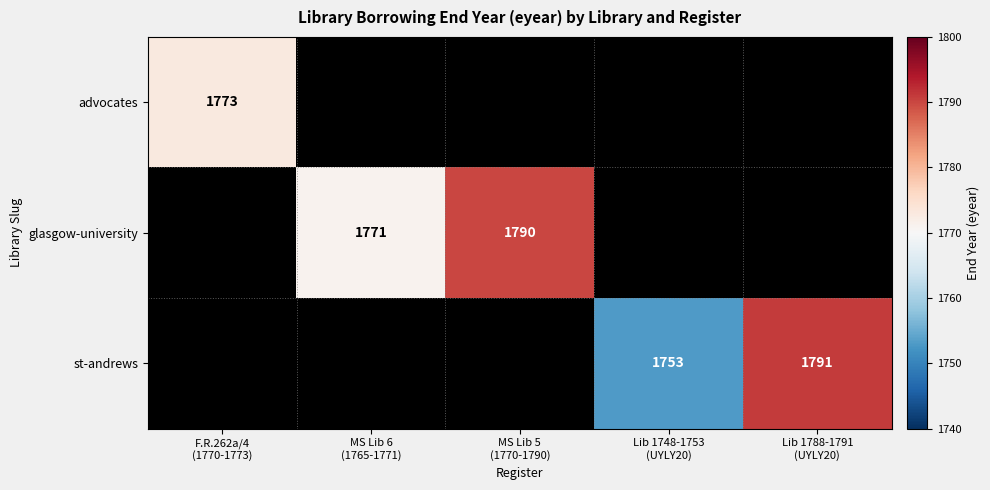

Rank the categories by st-andrews value from highest to lowest.

Lib 1788-1791 (UYLY20), F.R.262a/4 (1770-1773), MS Lib 6 (1765-1771), MS Lib 5 (1770-1790), Lib 1748-1753 (UYLY20)